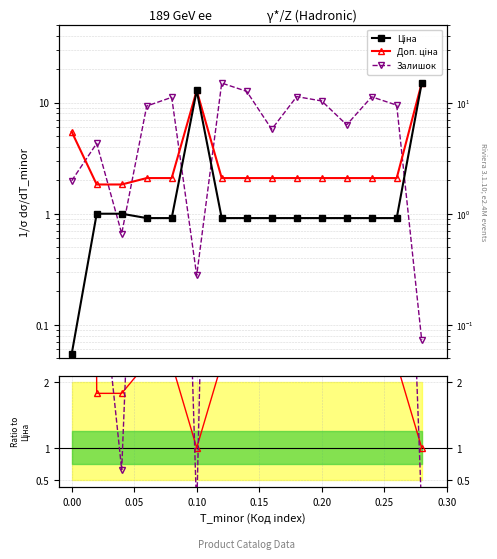

Which series has the largest total across all categories?

Залишок